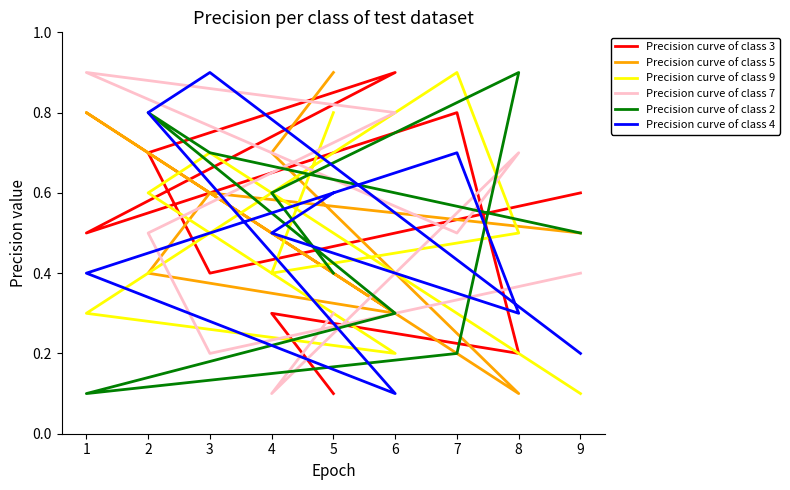

Rank the categories by Precision curve of class 7 value from lowest to highest.

4, 3, 5, 9, 7, 2, 8, 6, 1